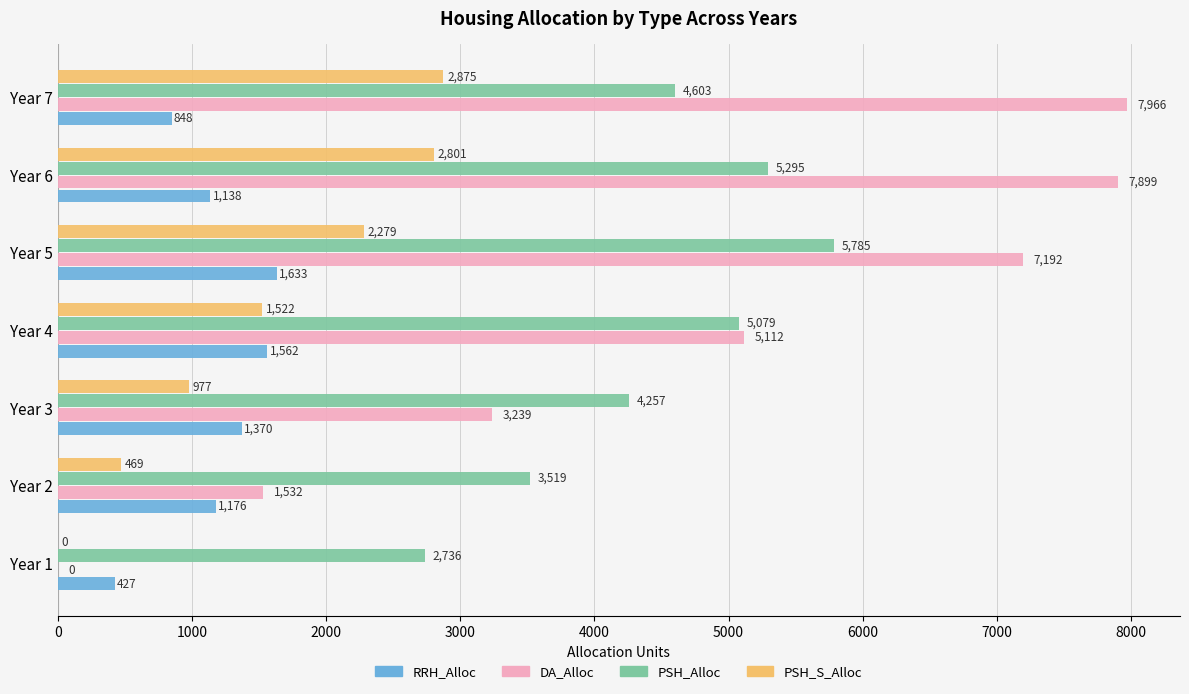

Which series changed the most between Year 2 and Year 5?

DA_Alloc